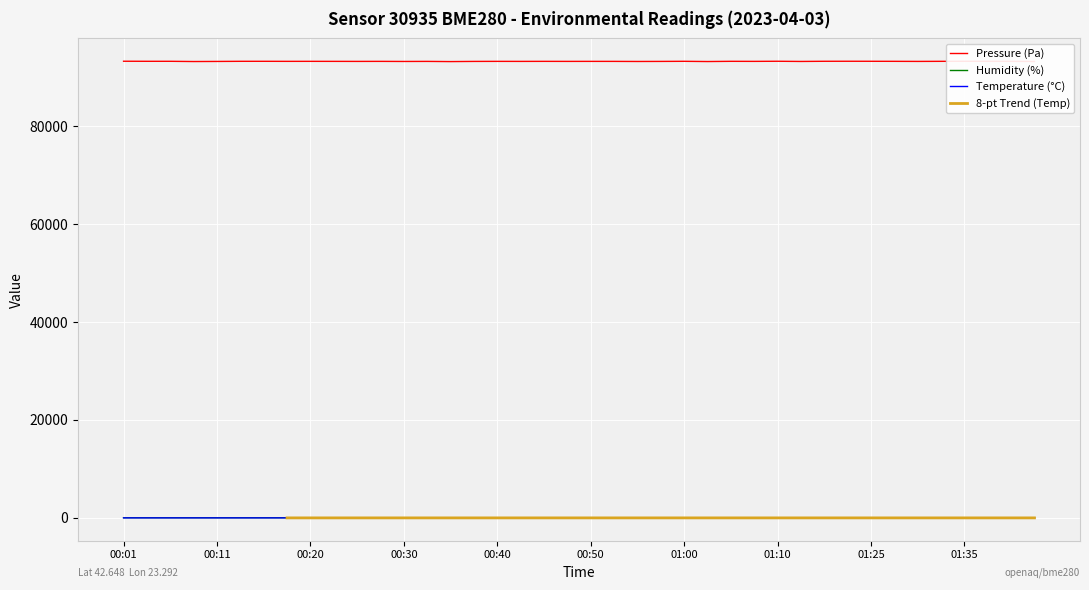

Is this an area chart (filled region under the line)?

No